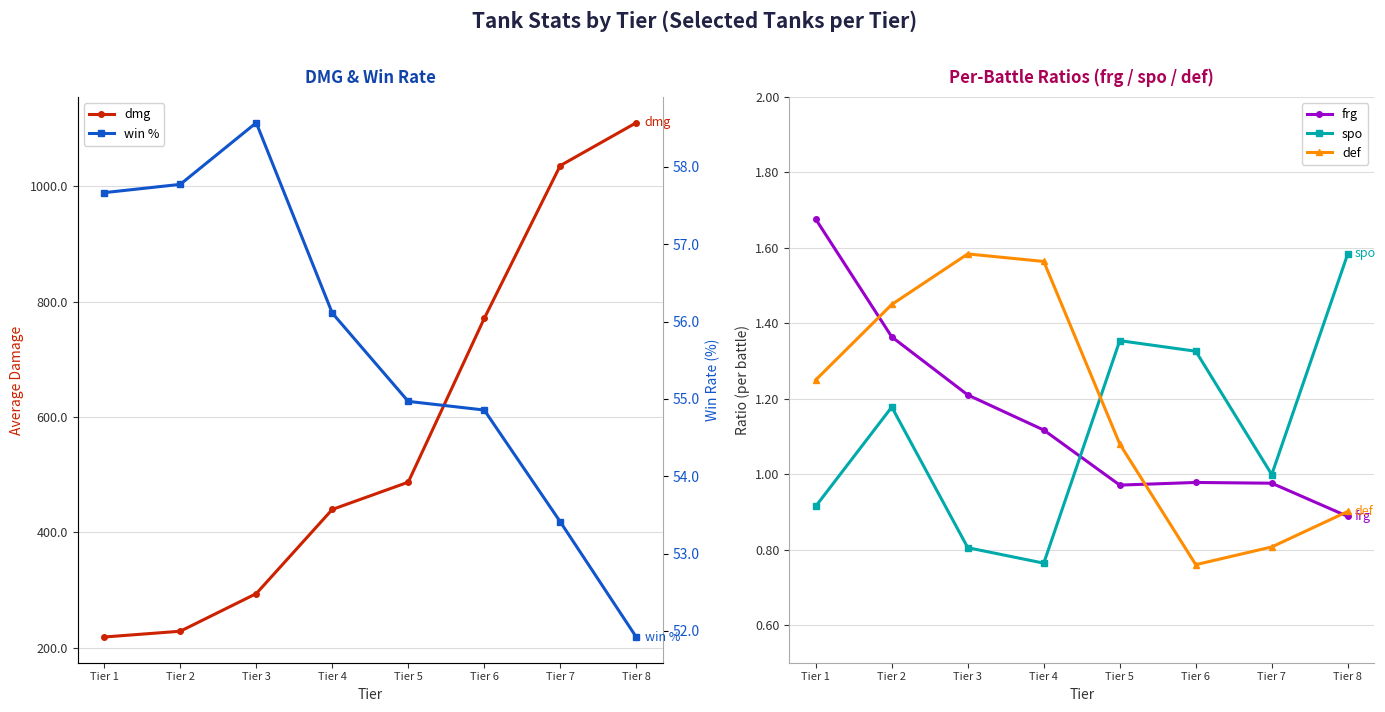

What are all the series names shown in the legend?

dmg, frg, spo, def, win %